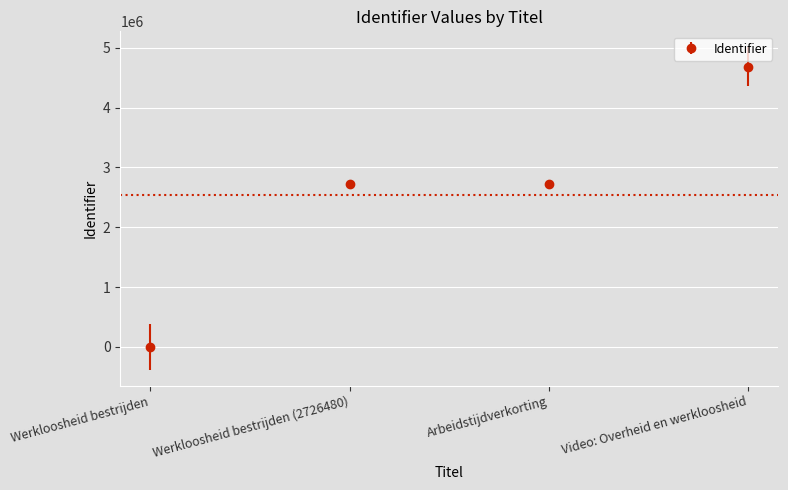

What is the change in value from Werkloosheid bestrijden to Arbeidstijdverkorting?

+2726482